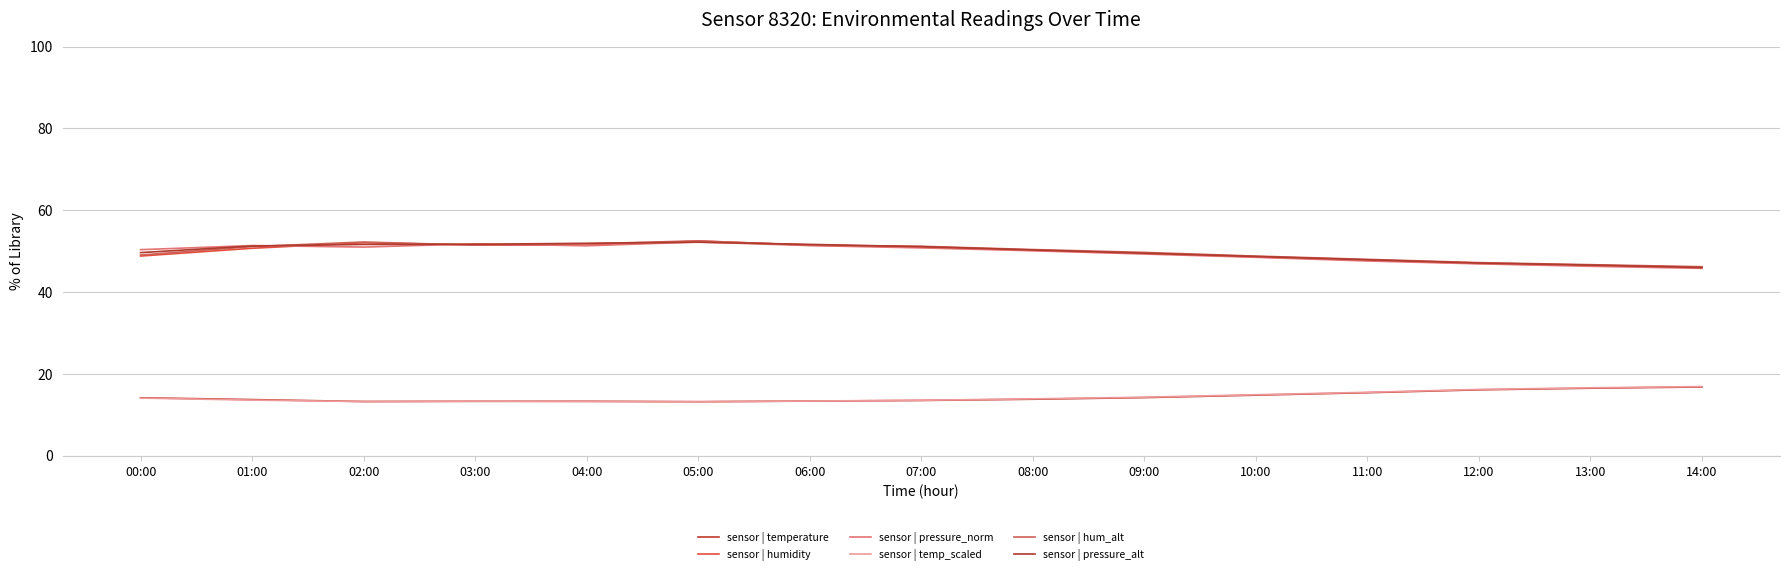

True or false: sensor | temperature and sensor | pressure_alt intersect in this chart.

False